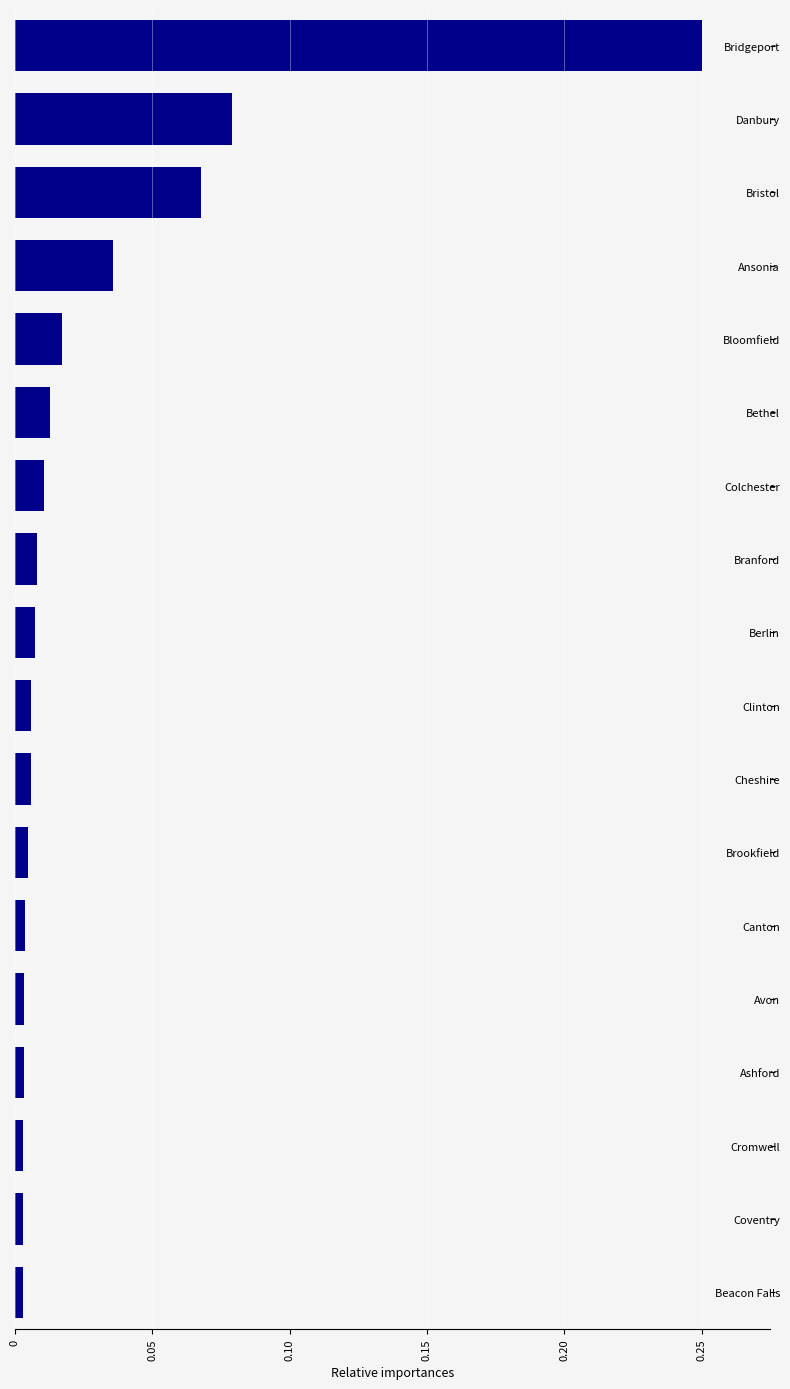

What is the sum of all values?

0.5